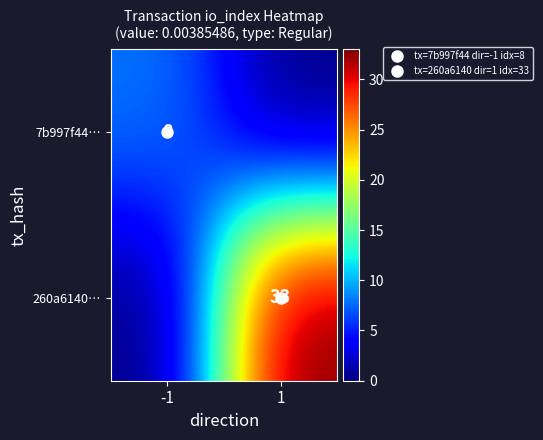

At which category is the sum across all series the highest?

1